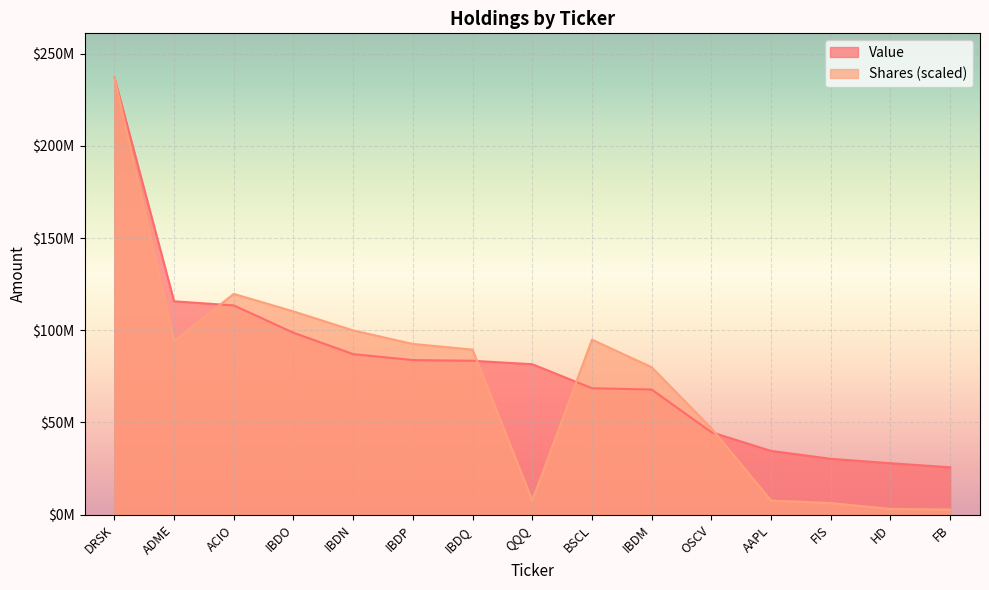

List the series in order of their overall mean, highest first.

Value, Shares (scaled)